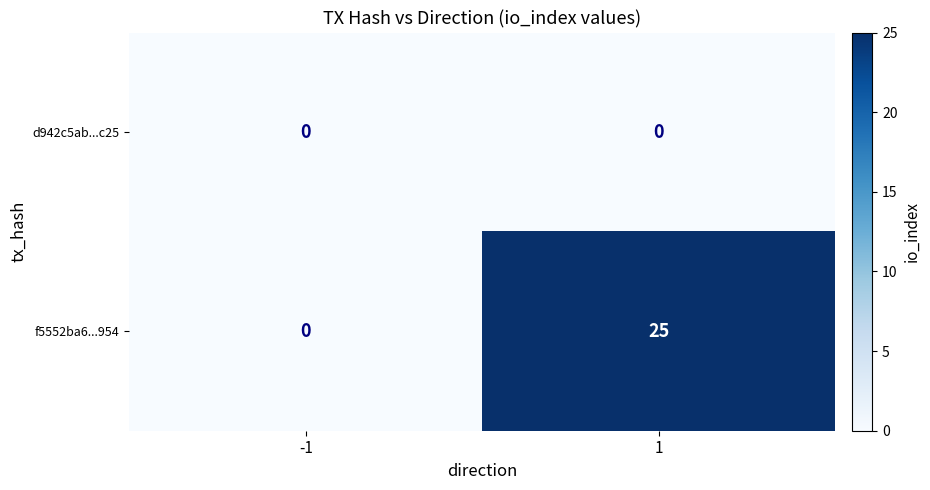

Reading left to right, list all the values displayed in this chart.

d942c5ab...c25: -1=0	1=0
f5552ba6...954: -1=0	1=25